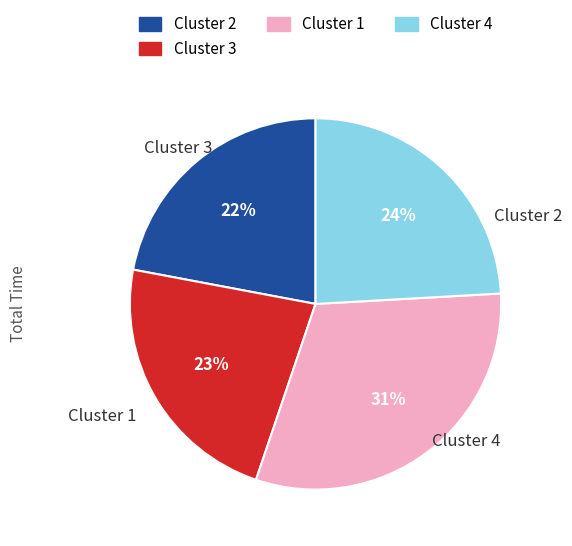

Is there a majority slice in this chart?

No